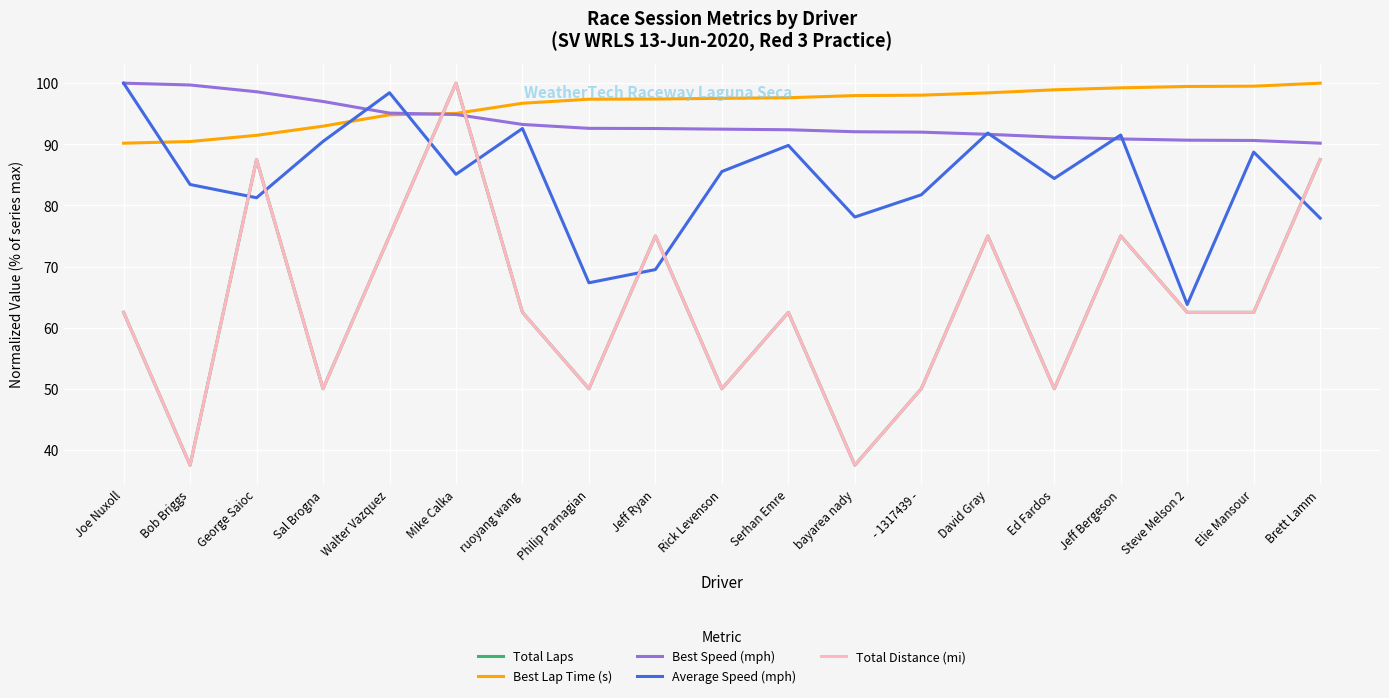

What is the highest value of the Best Lap Time (s) series?

100.0